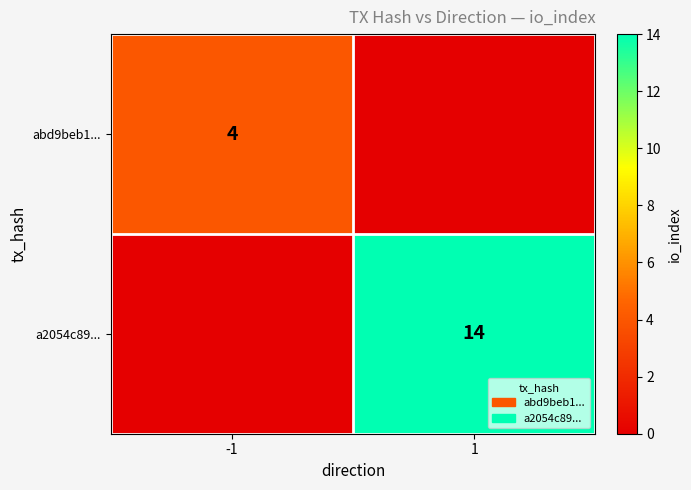

True or false: a2054c89... has a value of 14 at 1.

True